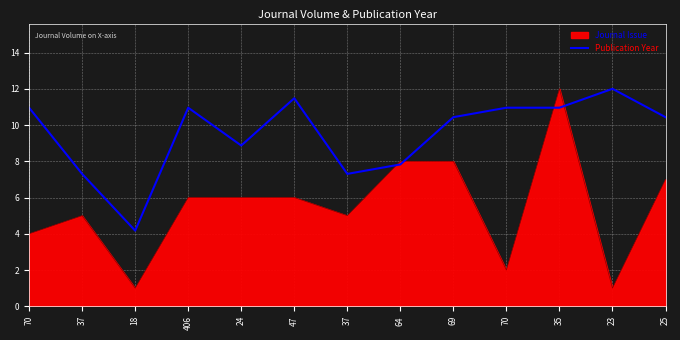

What are all the series names shown in the legend?

Journal Issue, Publication Year